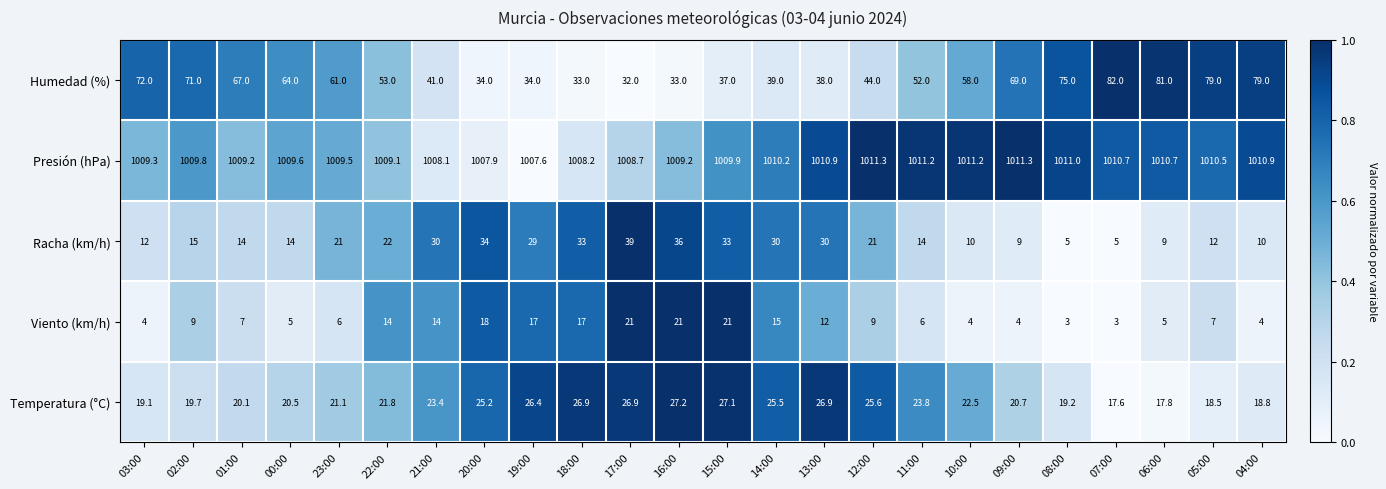

Which series has the largest total across all categories?

Presión (hPa)